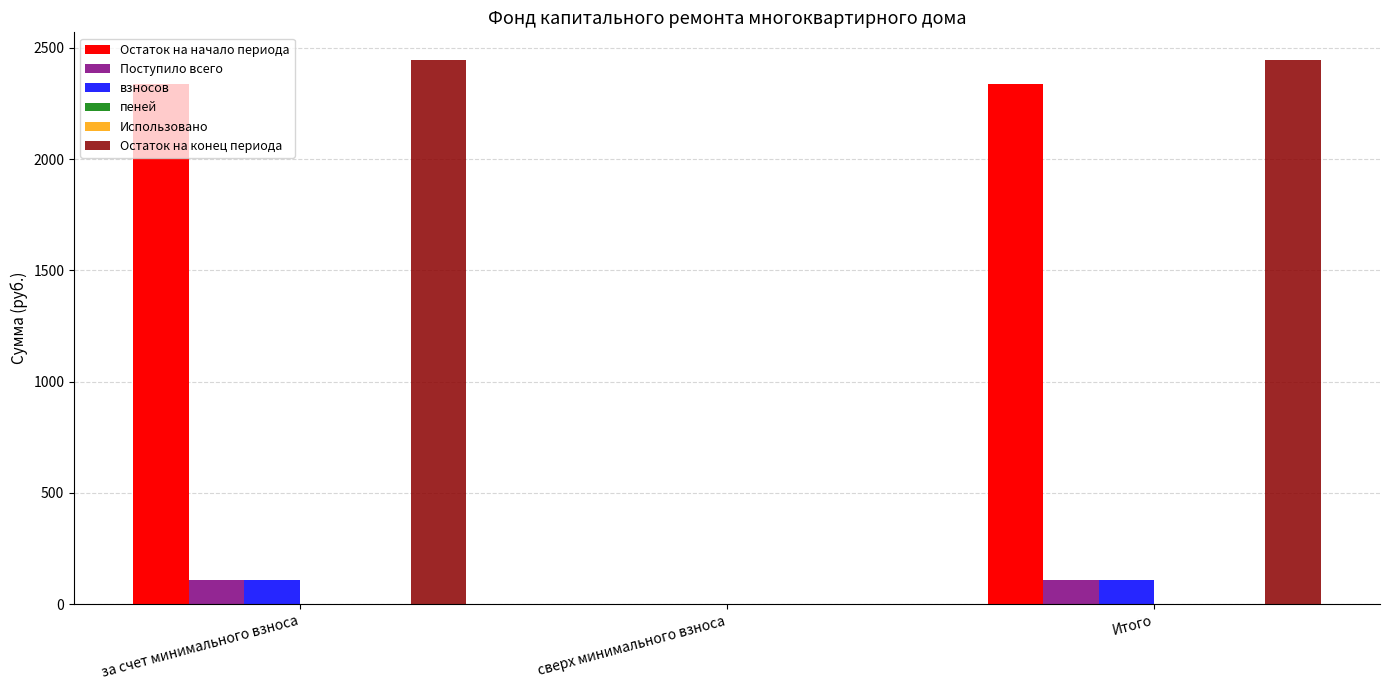

How many values in the взносов series exceed 109?

2